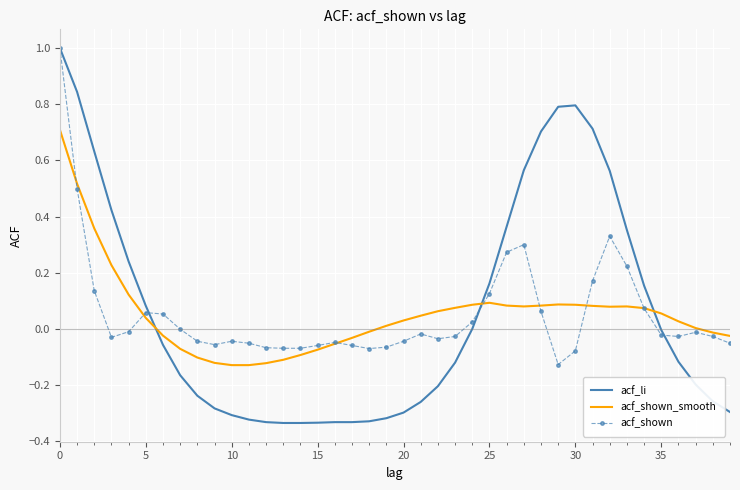

What is the maximum value shown in the chart?

1.0